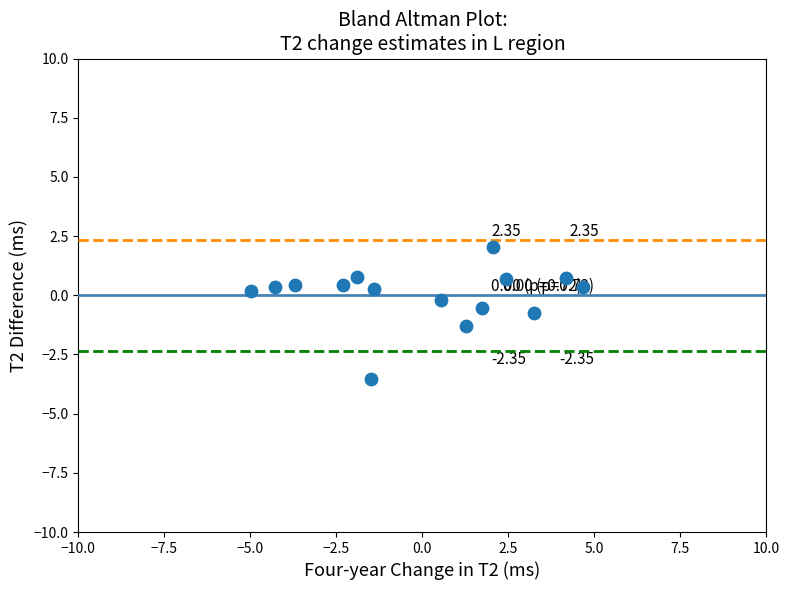

What is the range of Y values (max minus min)?

5.6